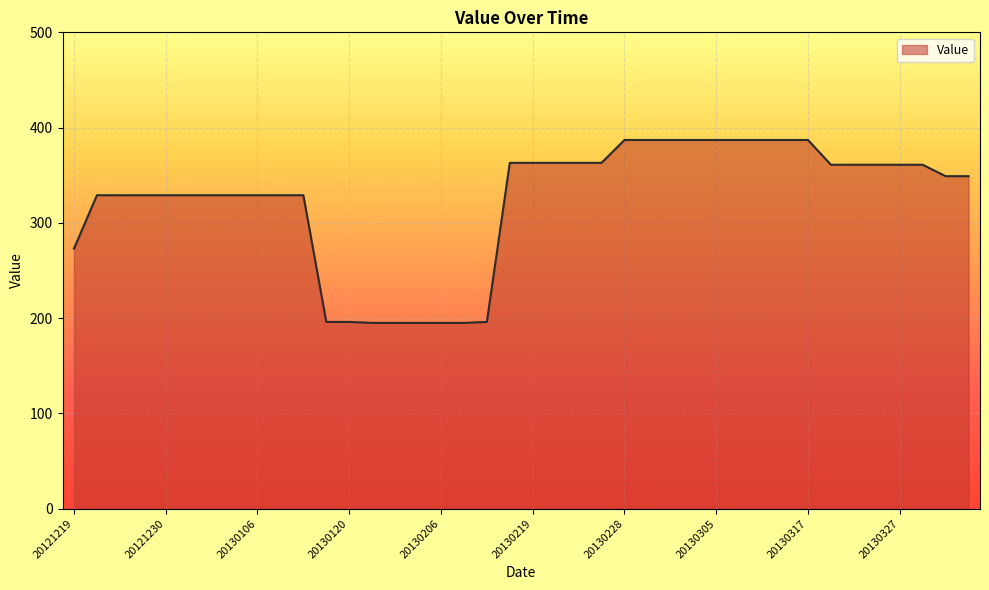

What is the maximum value shown in the chart?

387